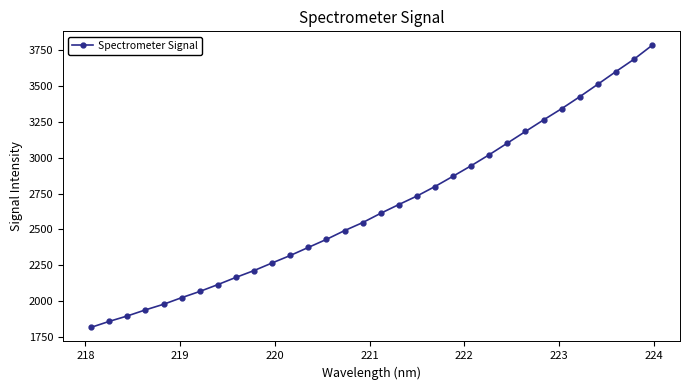

How many data points does each series have?

32